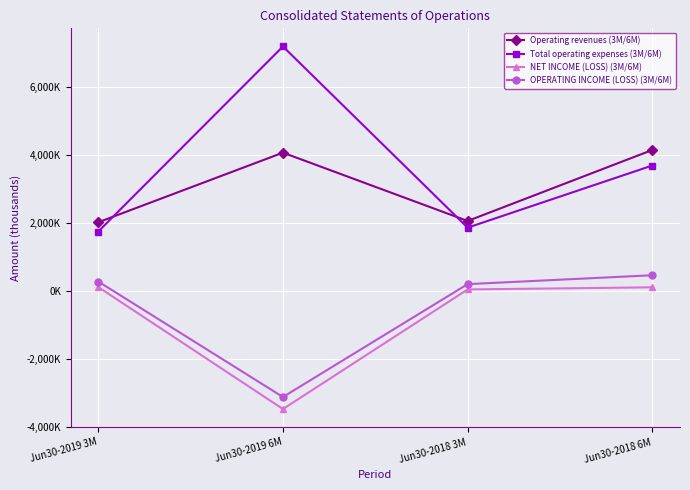

True or false: OPERATING INCOME (LOSS) (3M/6M) and Operating revenues (3M/6M) intersect in this chart.

False